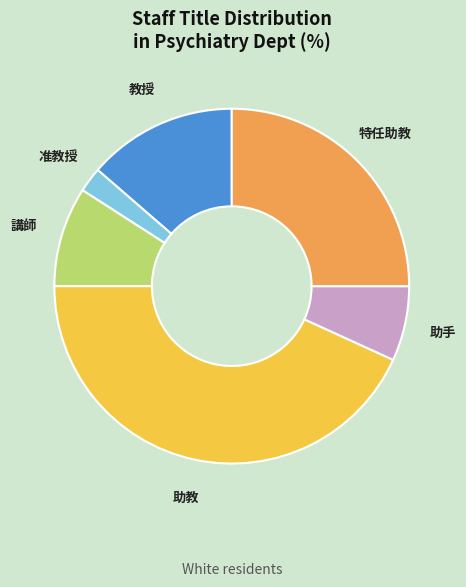

Between 准教授 and 特任助教, which is larger?

特任助教